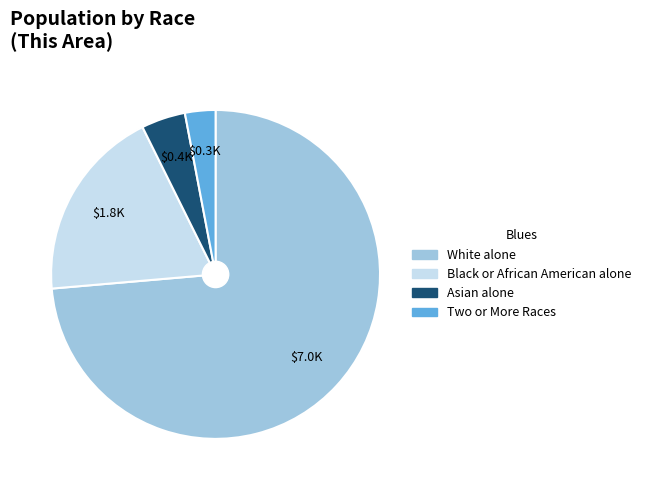

Is the sum of Asian alone and Two or More Races greater than half?

No